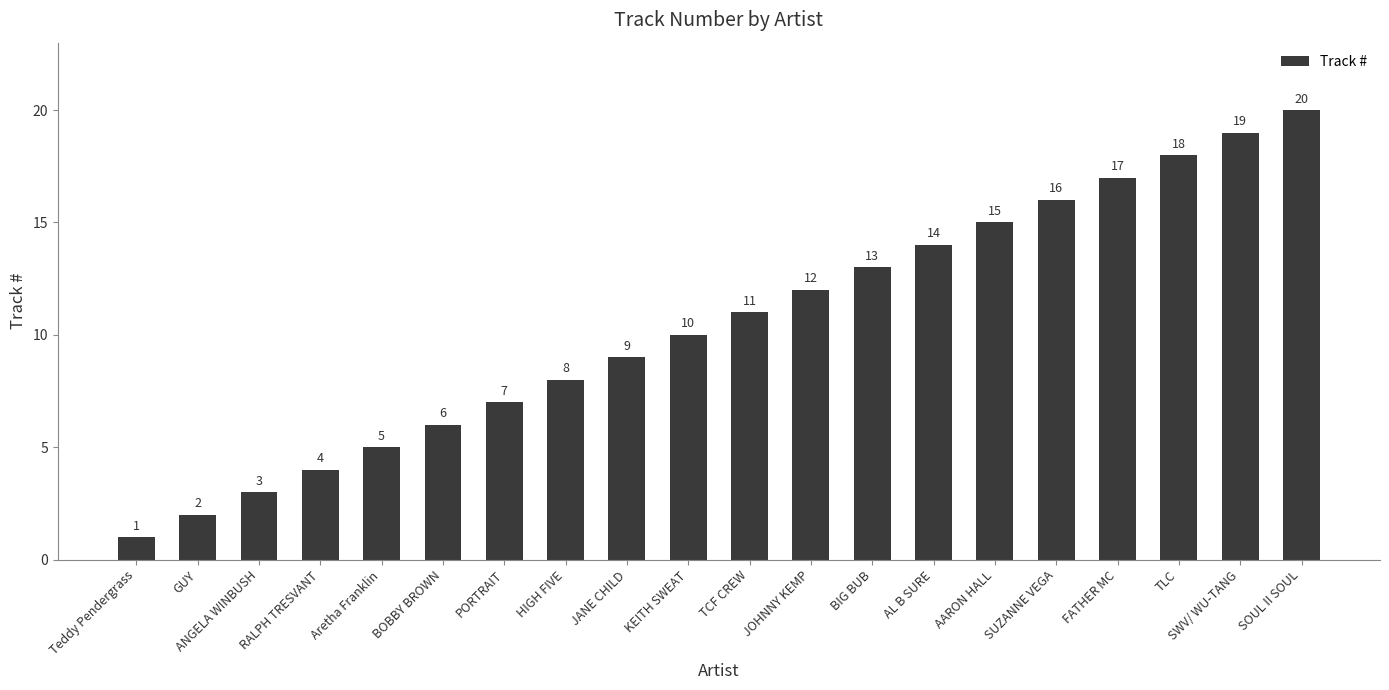

What is the smallest value displayed?

1